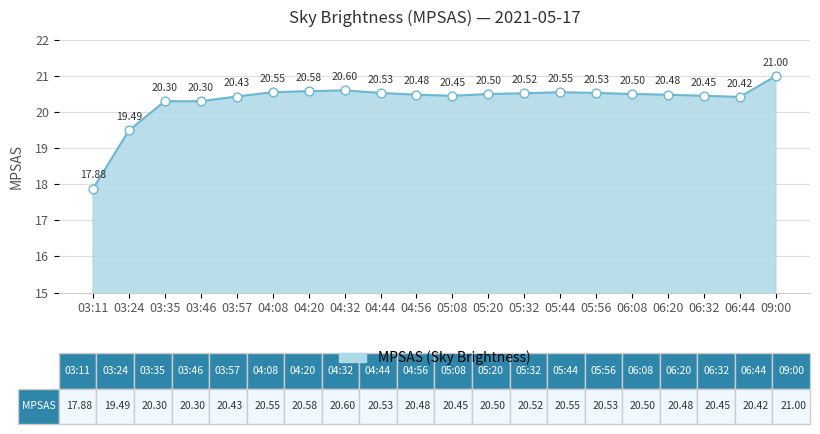

What is the ratio of the value at 03:24 to the value at 06:08?

1.0